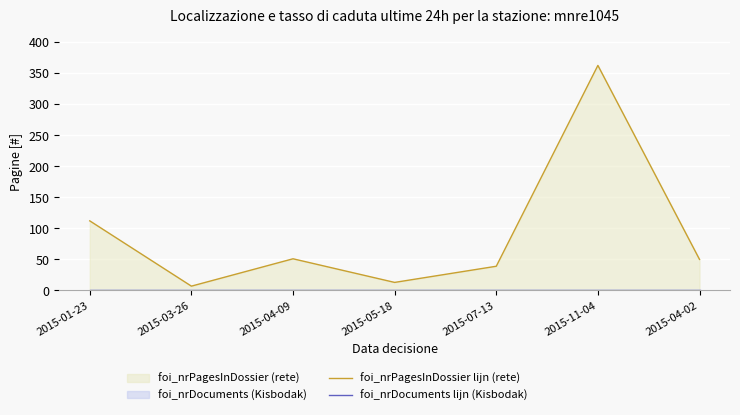

Where is the first local maximum for foi_nrPagesInDossier lijn (rete)?

2015-04-09